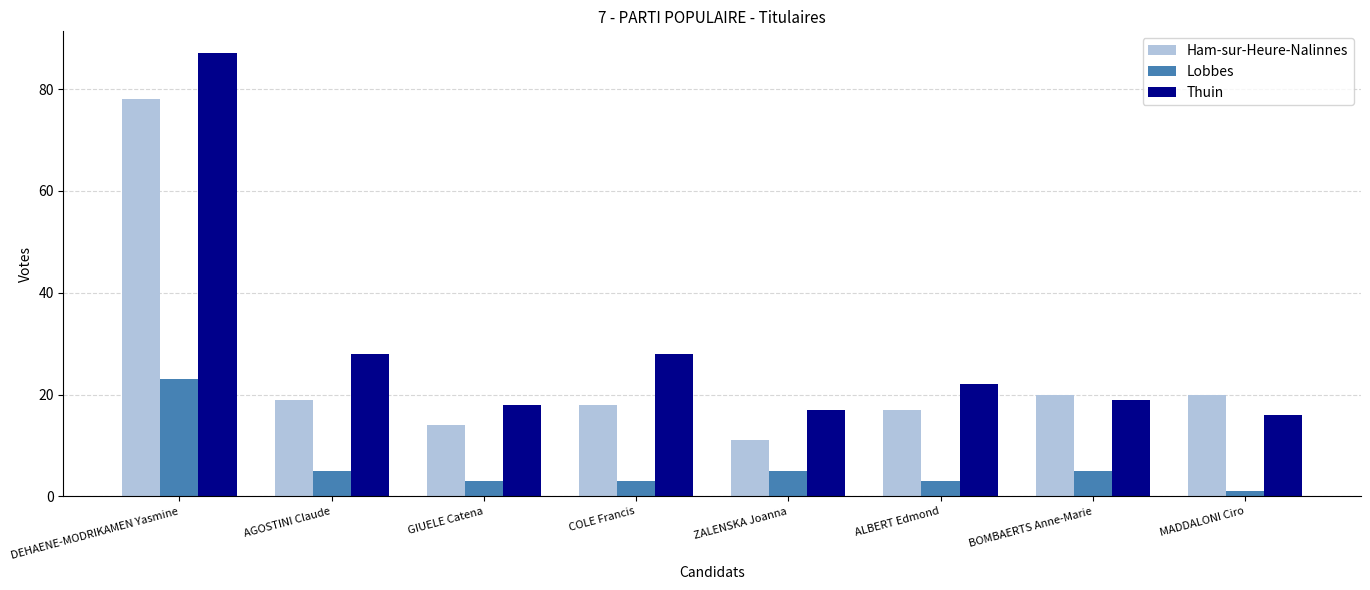

Reading right to left, what are all the values shown in this chart?

Ham-sur-Heure-Nalinnes: 20	20	17	11	18	14	19	78
Lobbes: 1	5	3	5	3	3	5	23
Thuin: 16	19	22	17	28	18	28	87